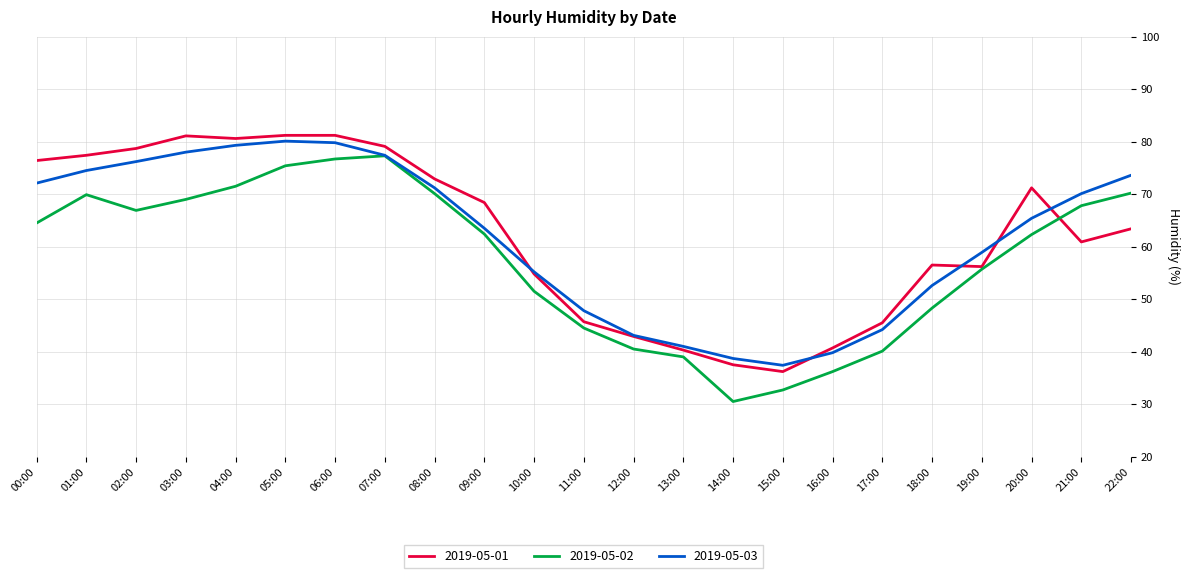

In 2019-05-02, how many points are lower than both neighbors (excluding endpoints)?

2